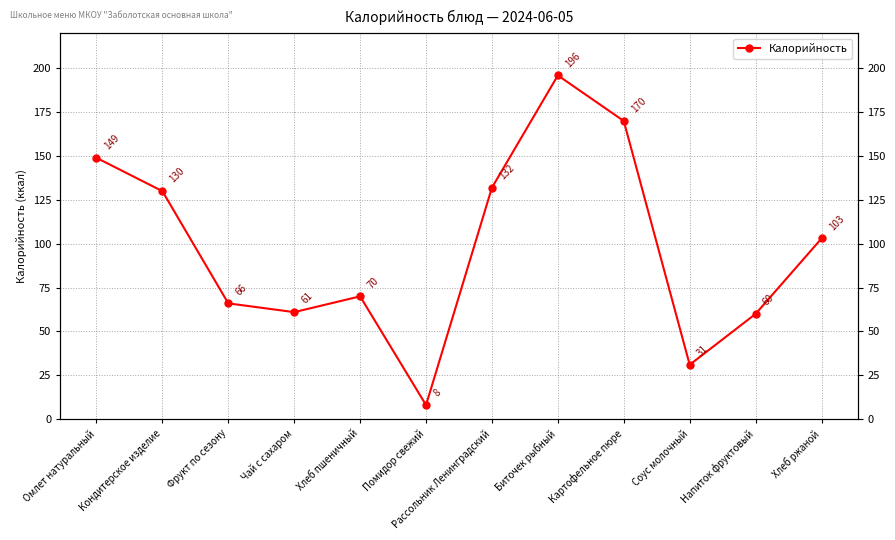

List the labels in order of value, largest first.

Биточек рыбный, Картофельное пюре, Омлет натуральный, Рассольник Ленинградский, Кондитерское изделие, Хлеб ржаной, Хлеб пшеничный, Фрукт по сезону, Чай с сахаром, Напиток фруктовый, Соус молочный, Помидор свежий